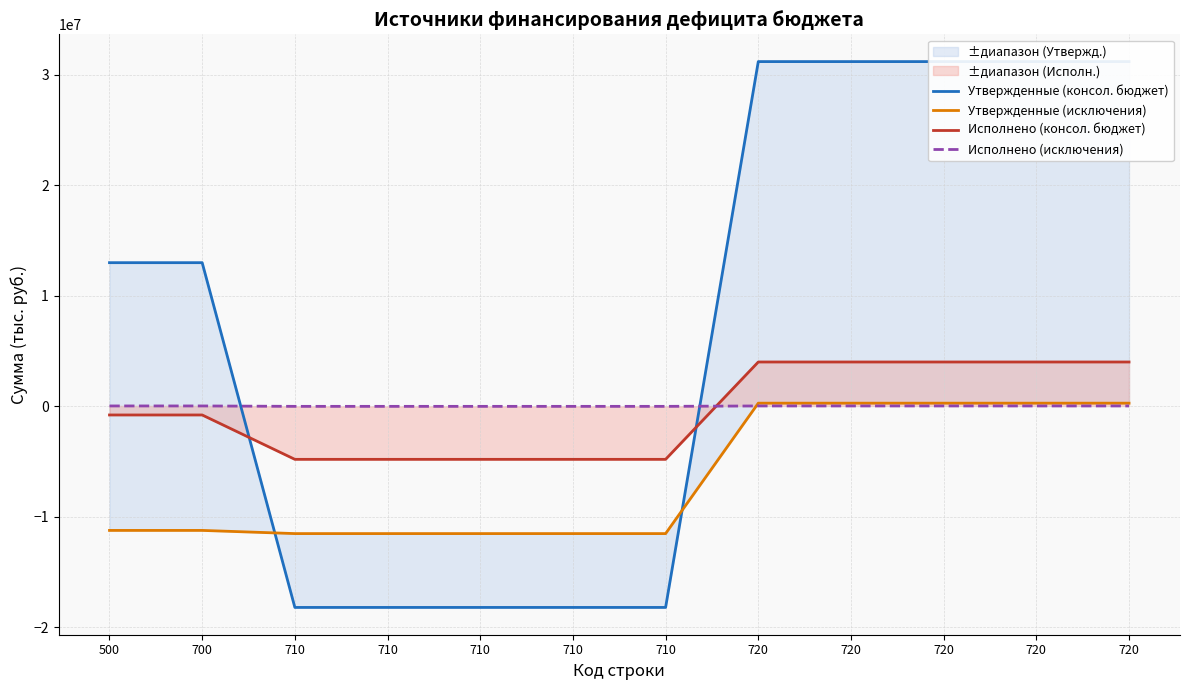

What is the value of the Исполнено (исключения) point at the 8th from the left?

36537.1